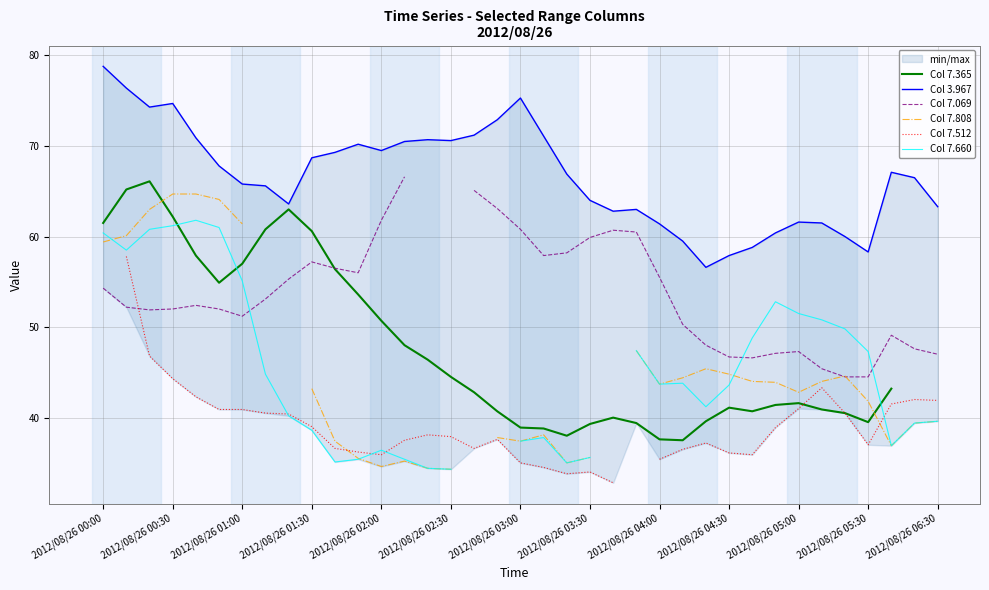

Count the number of categories in the chart.

37